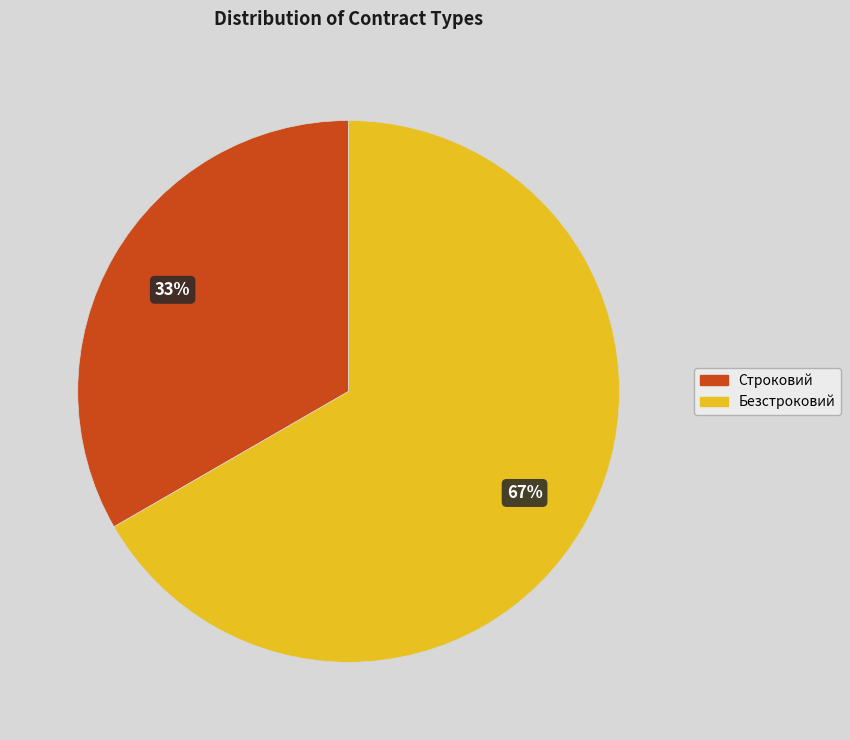

True or false: Строковий accounts for 28% of the total.

False